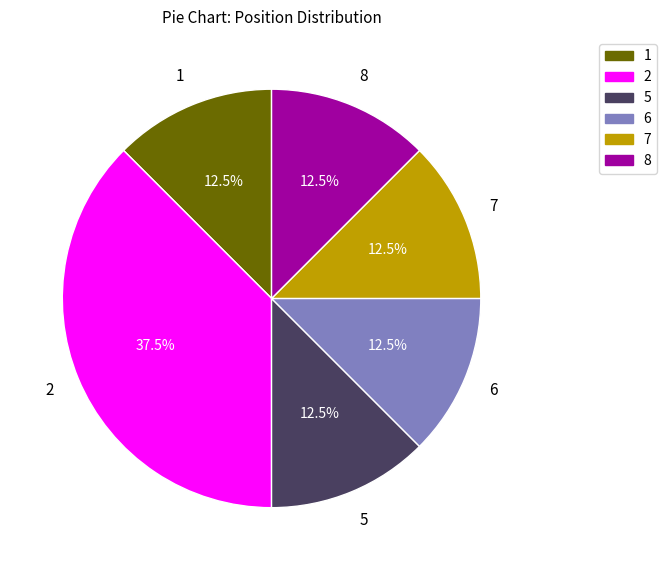

Does any single category account for the majority?

No